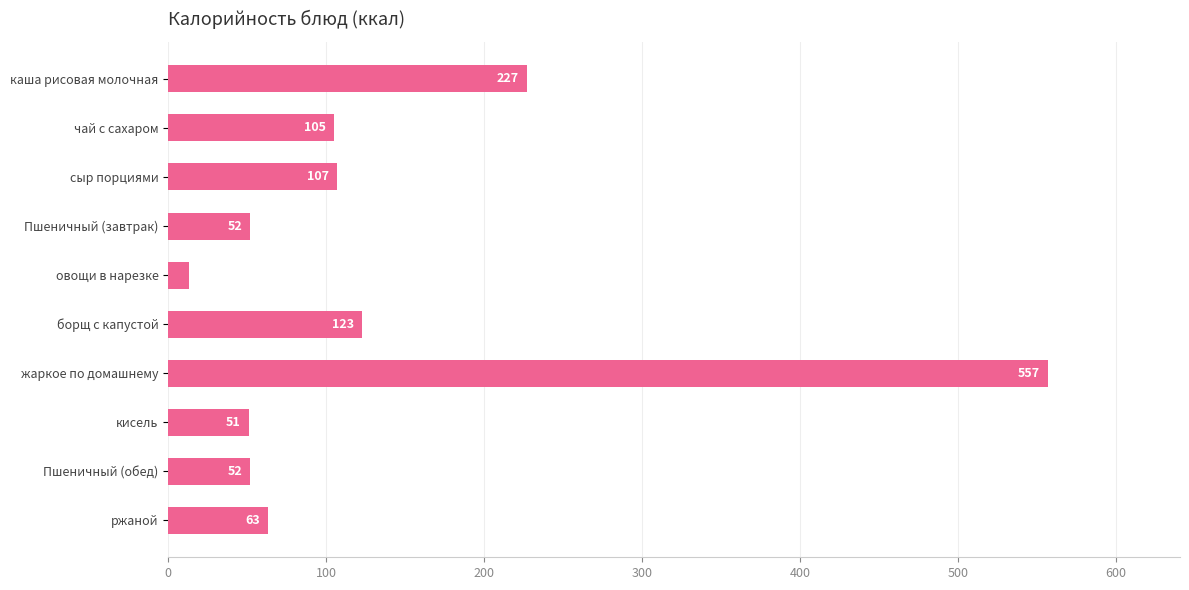

What is the average value?

135